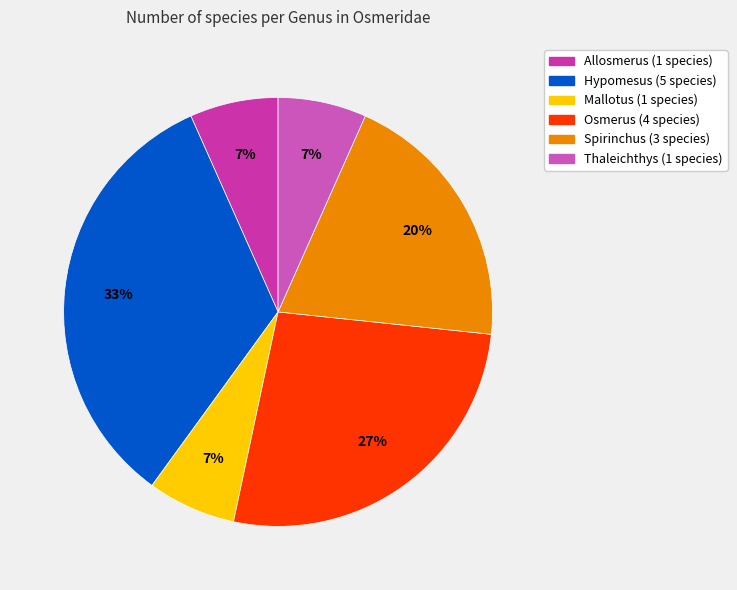

What is the largest slice in the pie chart?

Hypomesus